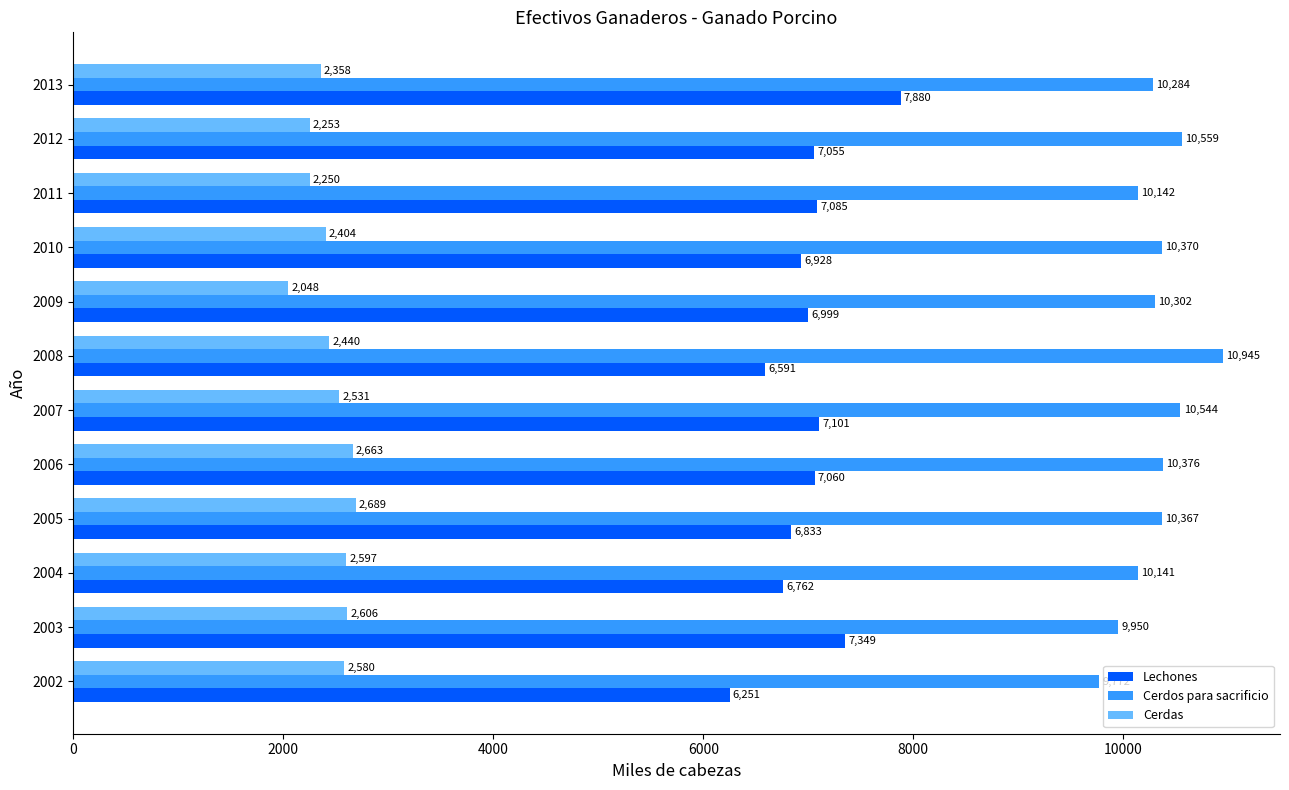

Which series has the largest range (max minus min)?

Lechones